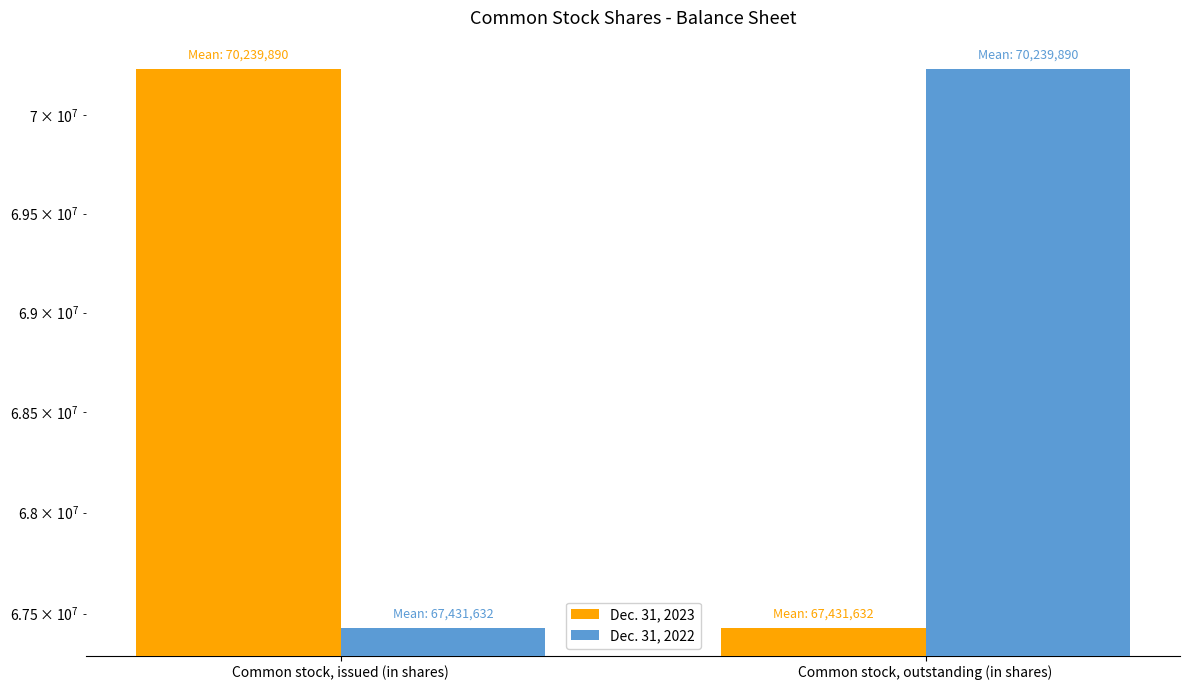

What is the greatest value displayed?

70239890